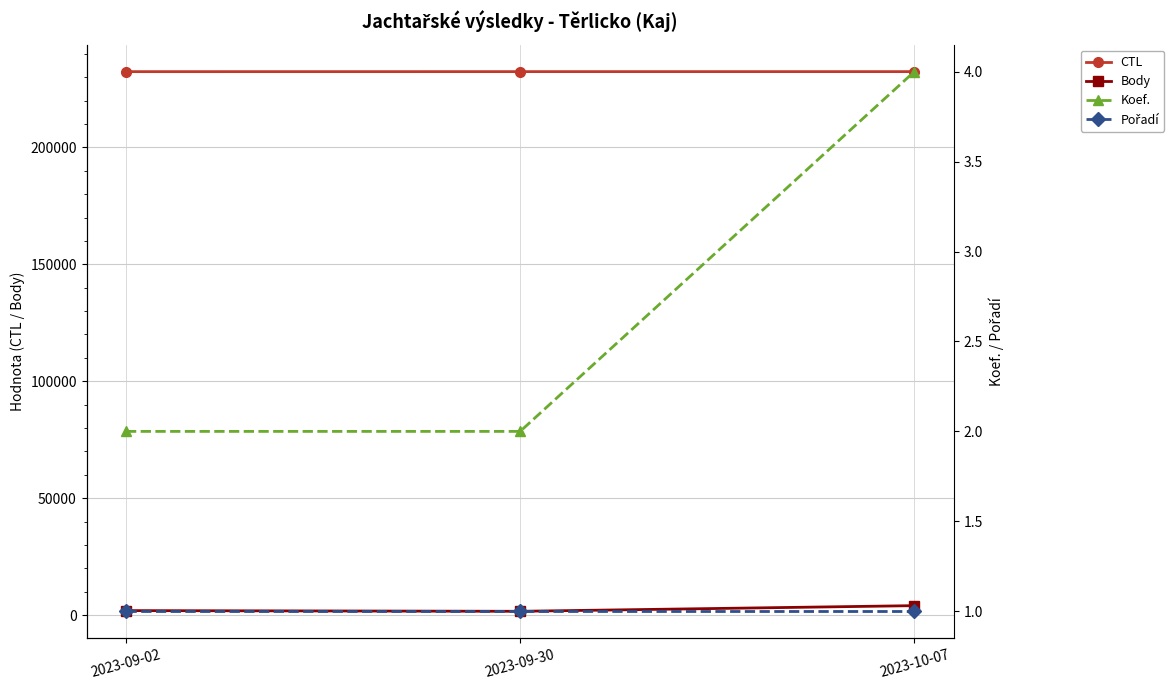

Reading left to right, list all the values displayed in this chart.

CTL: 232437	232444	232447
Body: 1892	1600	4016
Koef.: 2	2	4
Pořadí: 1	1	1